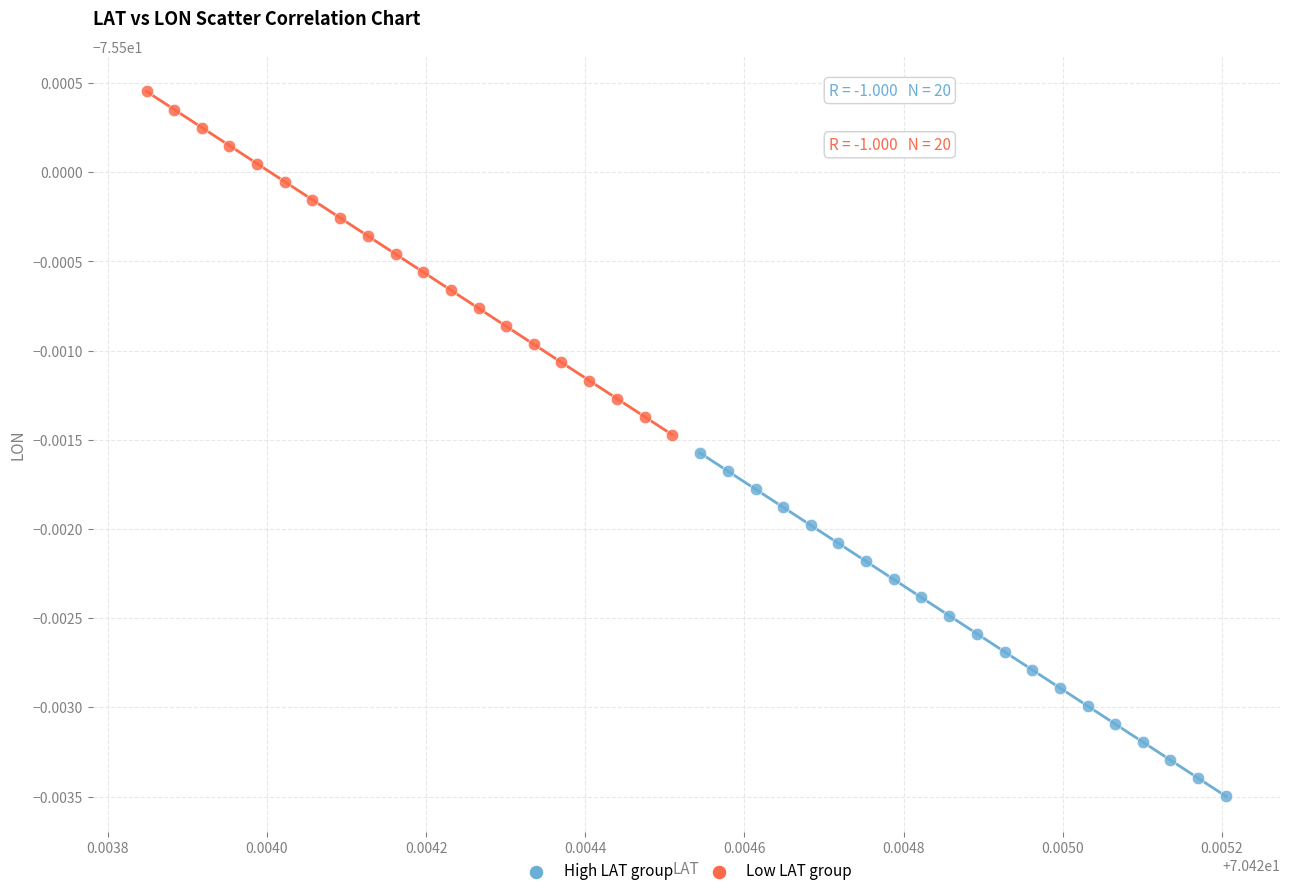

Which series reaches the minimum Y coordinate?

High LAT group